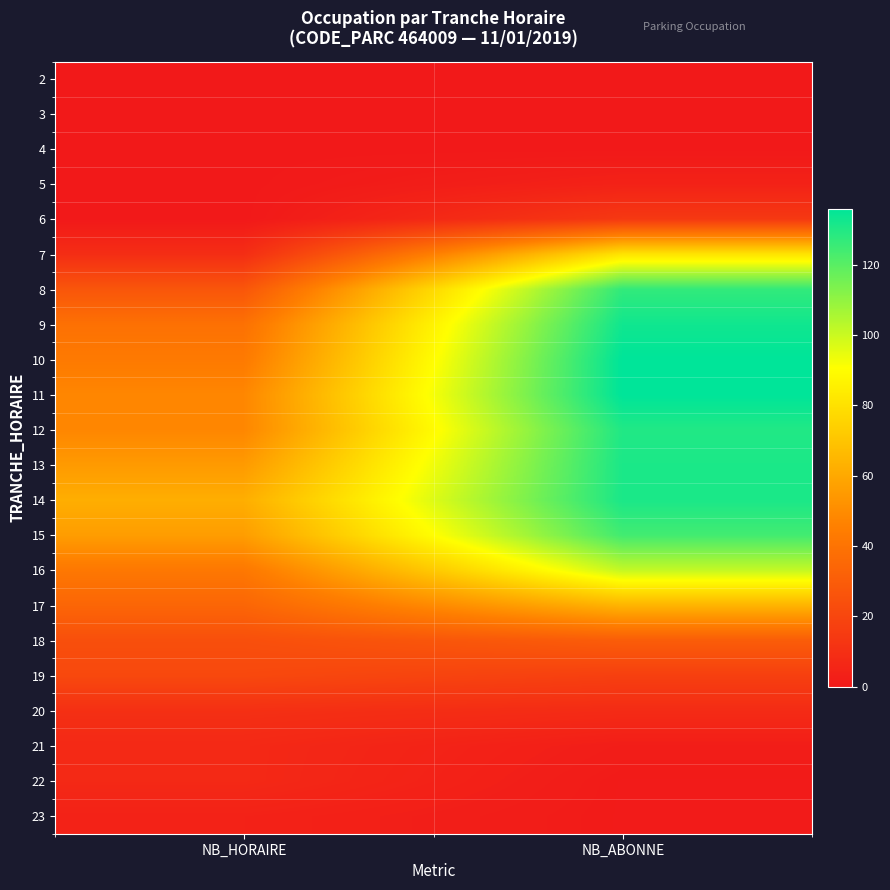

What is the total value across all series at NB_HORAIRE?

536